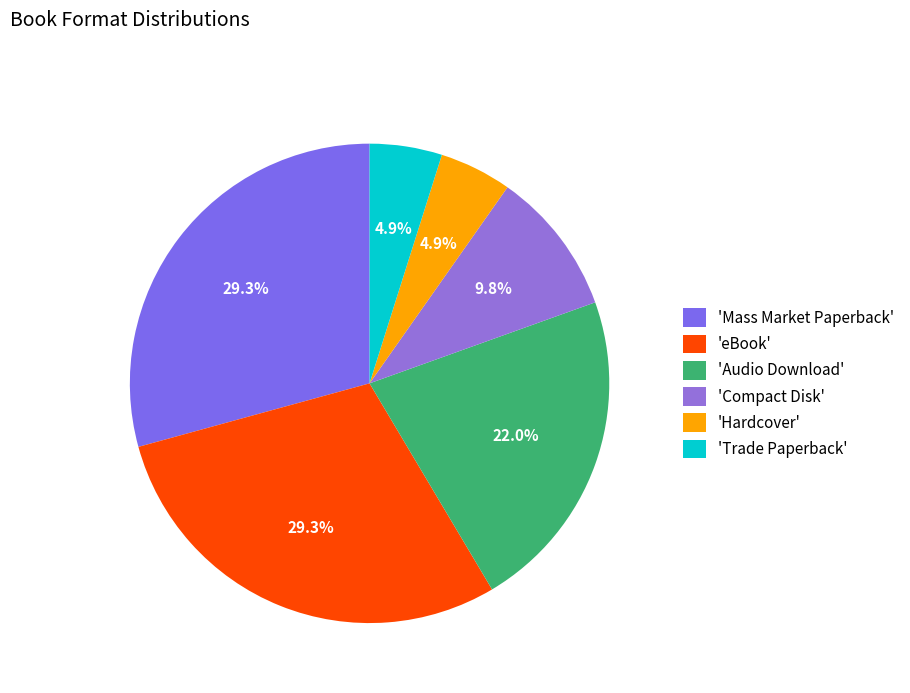

How many slices are in this pie chart?

6